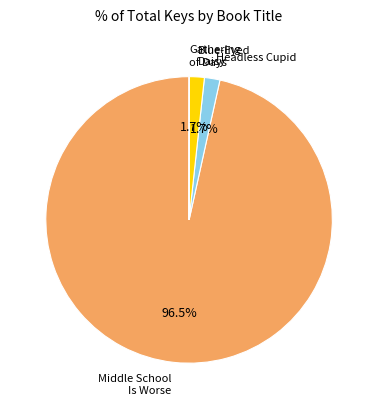

Count the number of slices in the pie.

4